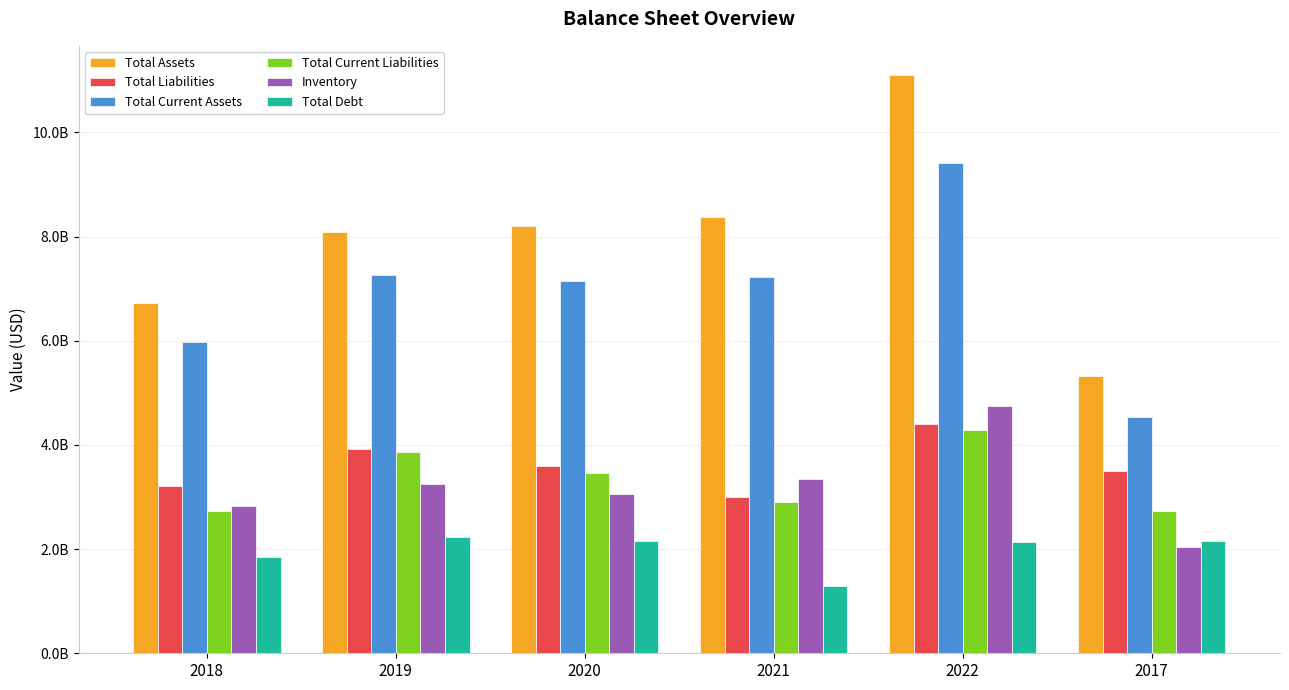

At which label does Total Assets reach its peak?

2022